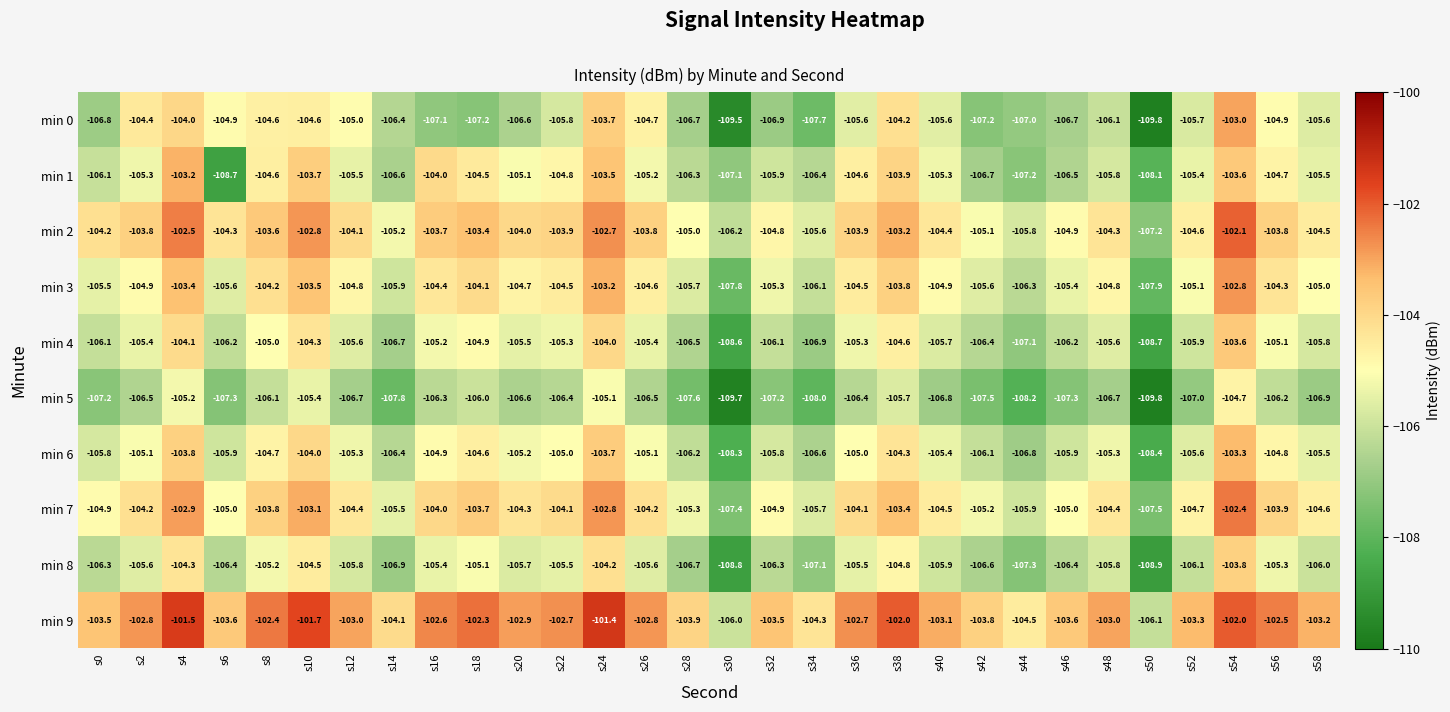

What is the sum of all min 0 values?

-3178.0